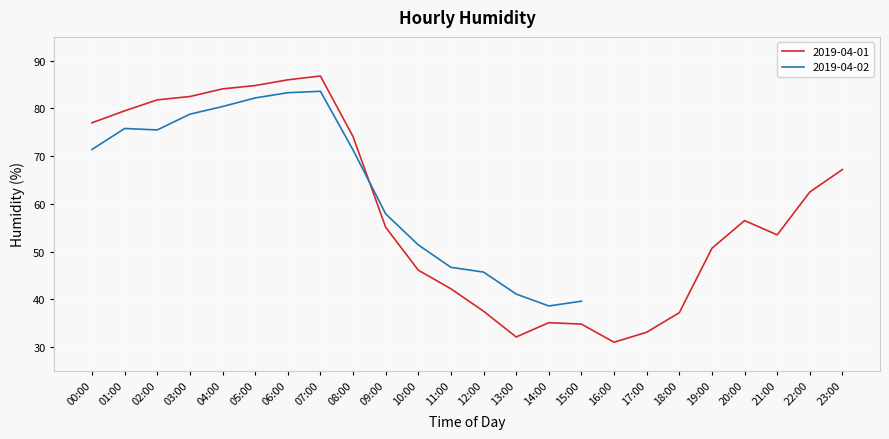

The chart shows a value of 110.3 at 00:00. True or false?

False